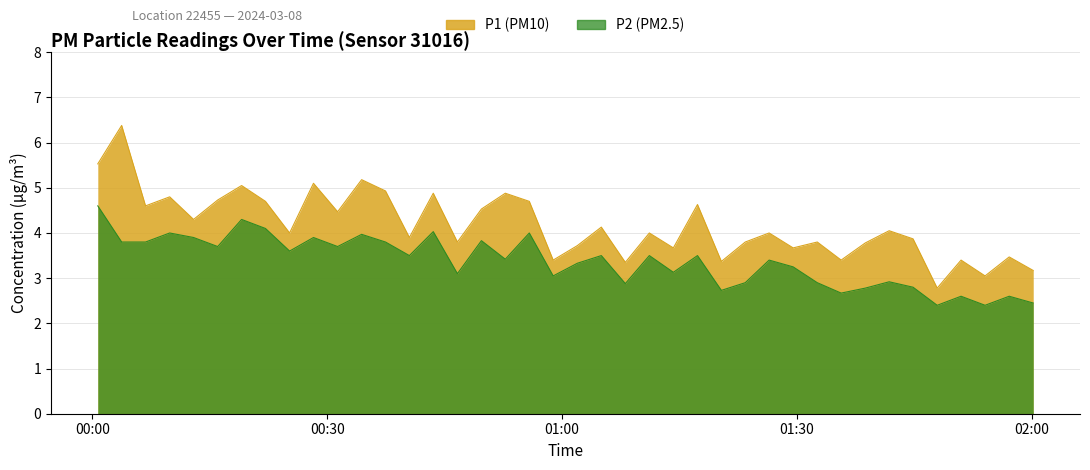

What is the difference between the maximum and second lowest values in the P1 series?

3.3